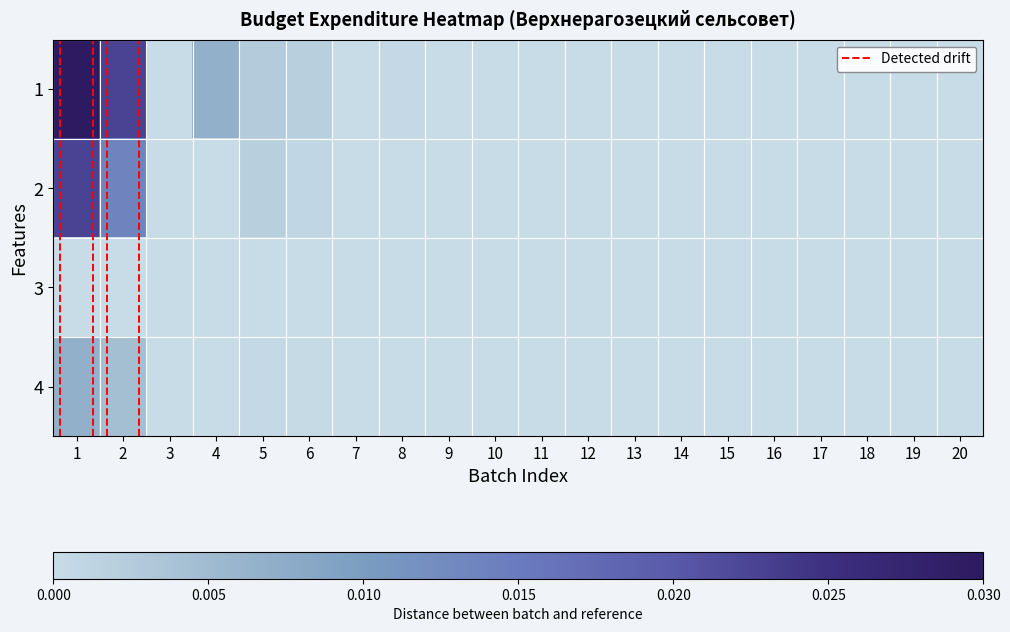

Which series changed the most between 2 and 13?

1